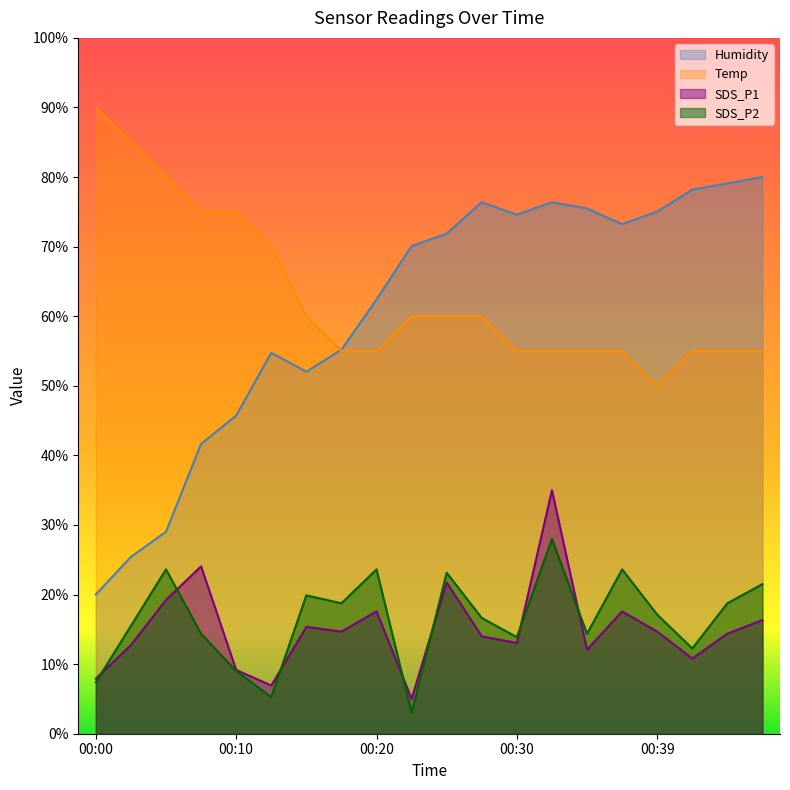

How many values in the Humidity series exceed 71?

10